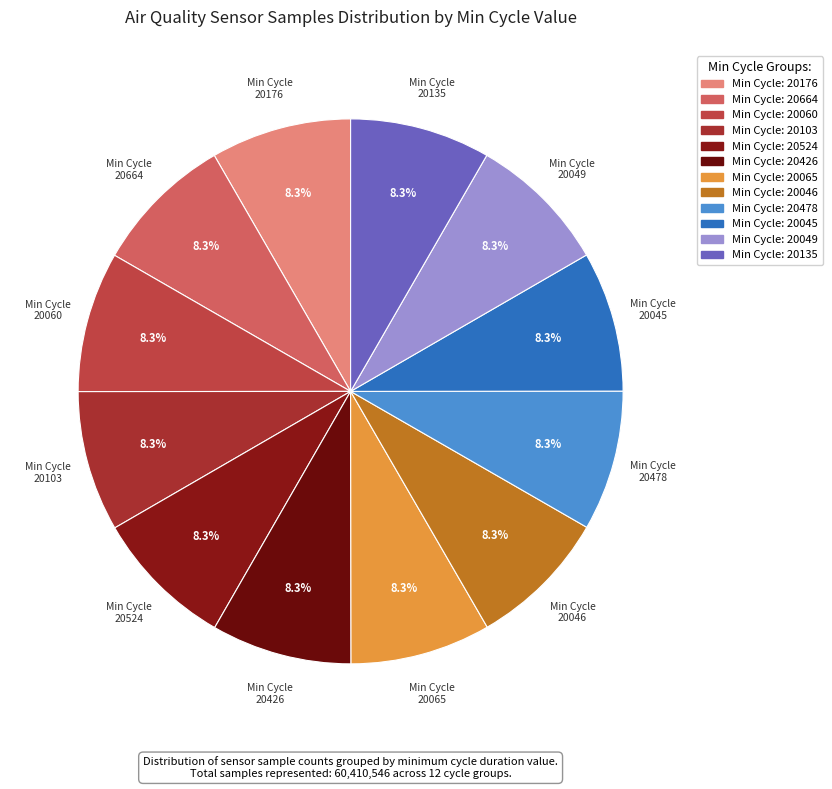

Count the number of slices in the pie.

12